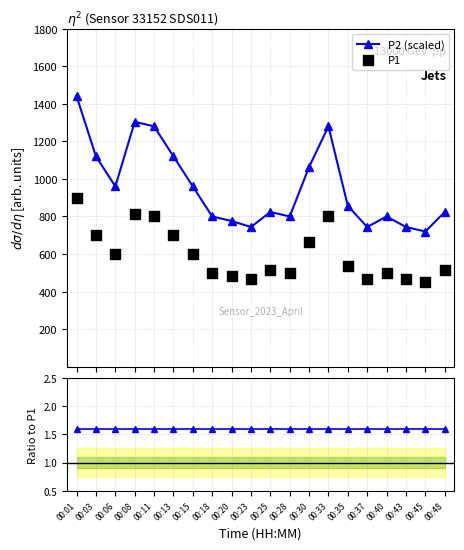

Which series has the largest total across all categories?

P2 (scaled)